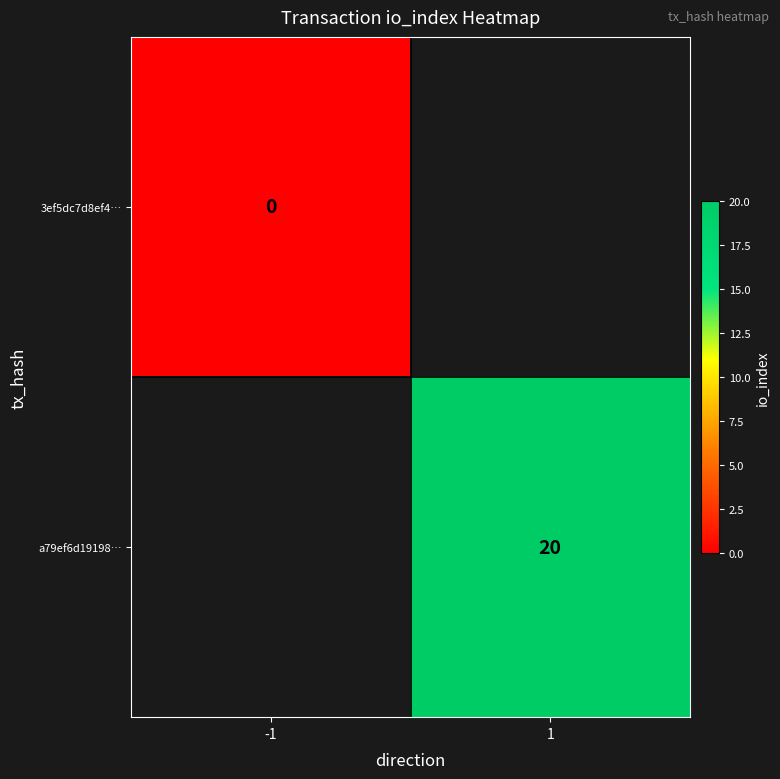

The value of a79ef6d19198… at 1 is 20. True or false?

True